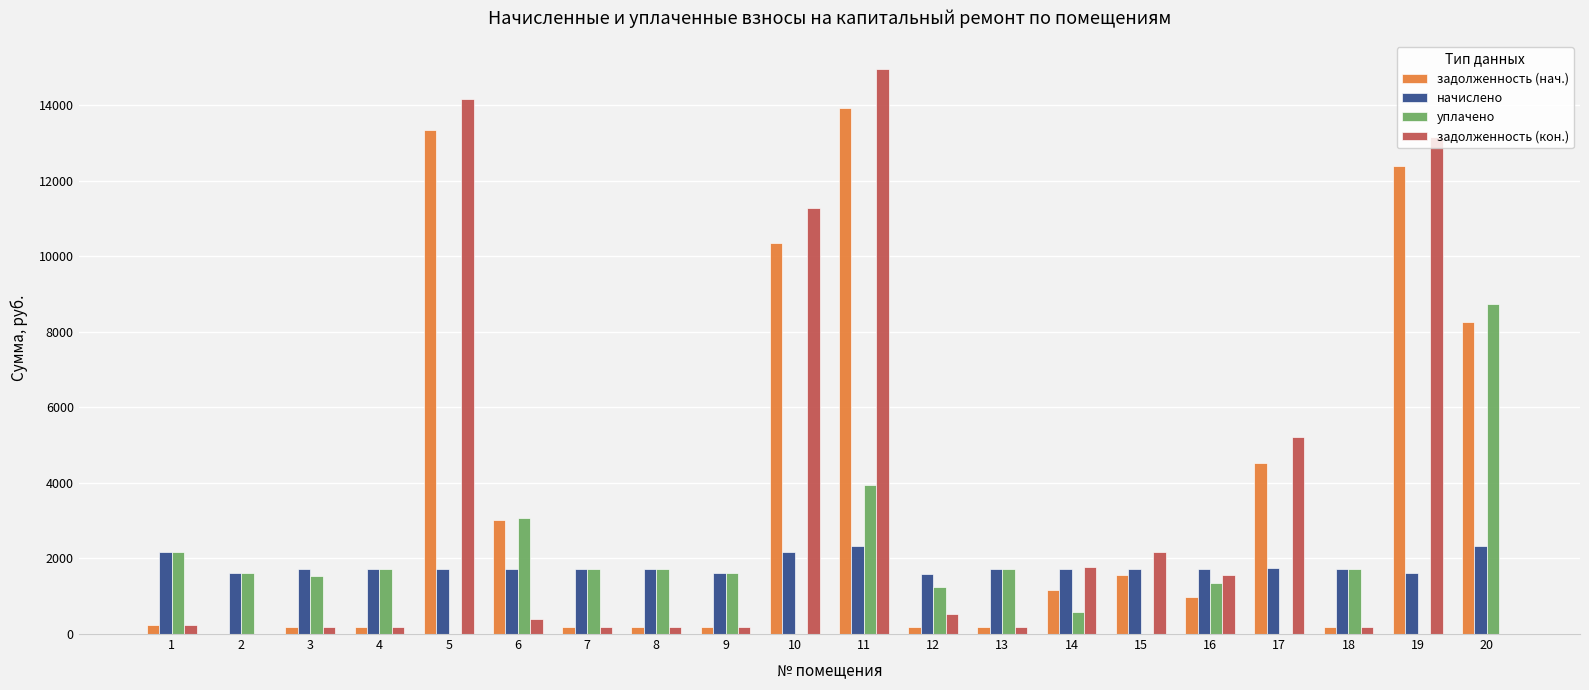

True or false: уплачено has a value of 420.2 at 3.

False